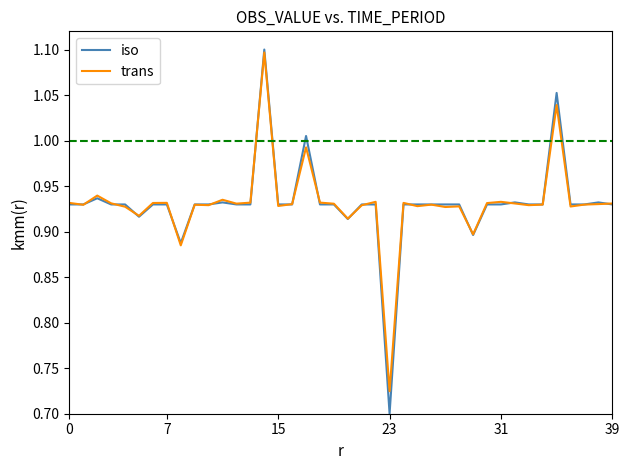

Which series has the largest range (max minus min)?

iso